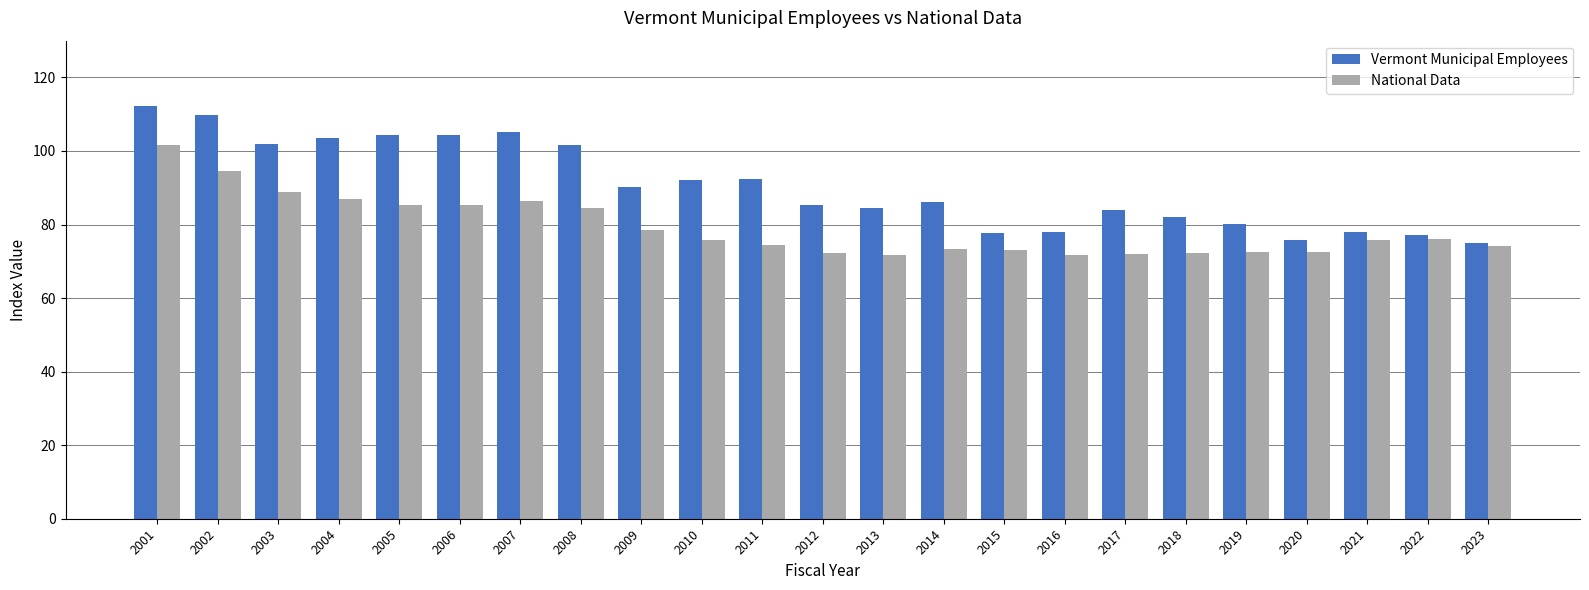

What is the difference between the highest and lowest values at 2003?

13.2